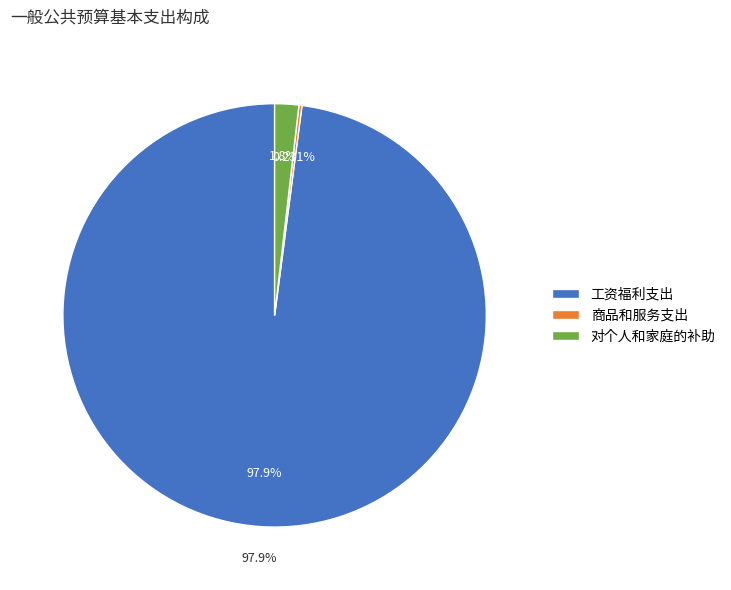

Which category has the smallest portion of the pie?

商品和服务支出